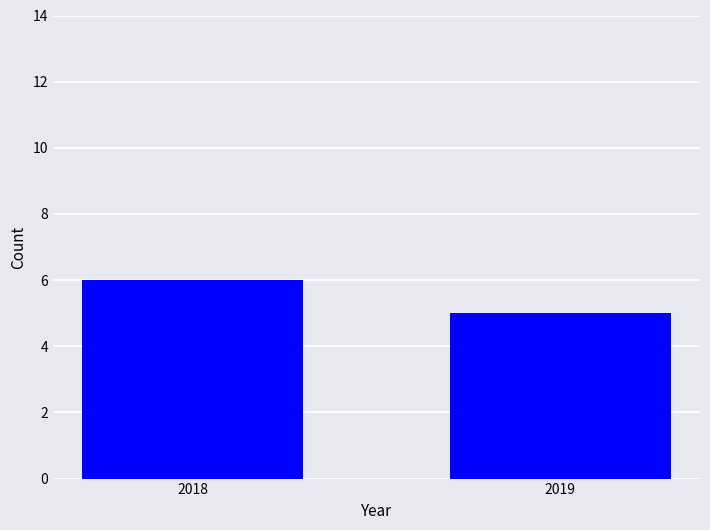

What is the ratio of the value at 2018 to the value at 2019?

1.2